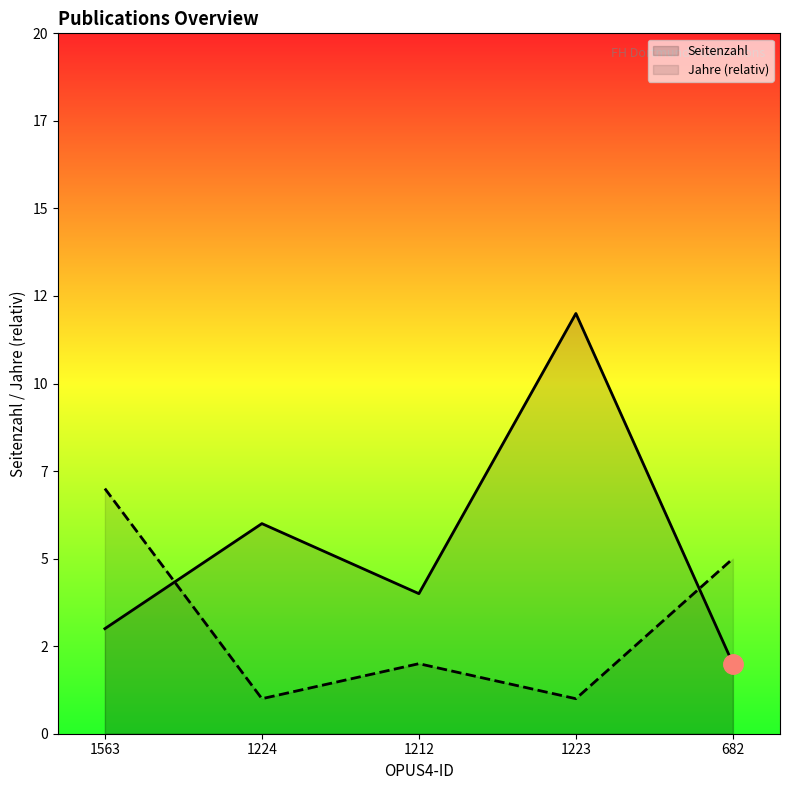

The value of Seitenzahl at 1224 is 10. True or false?

False